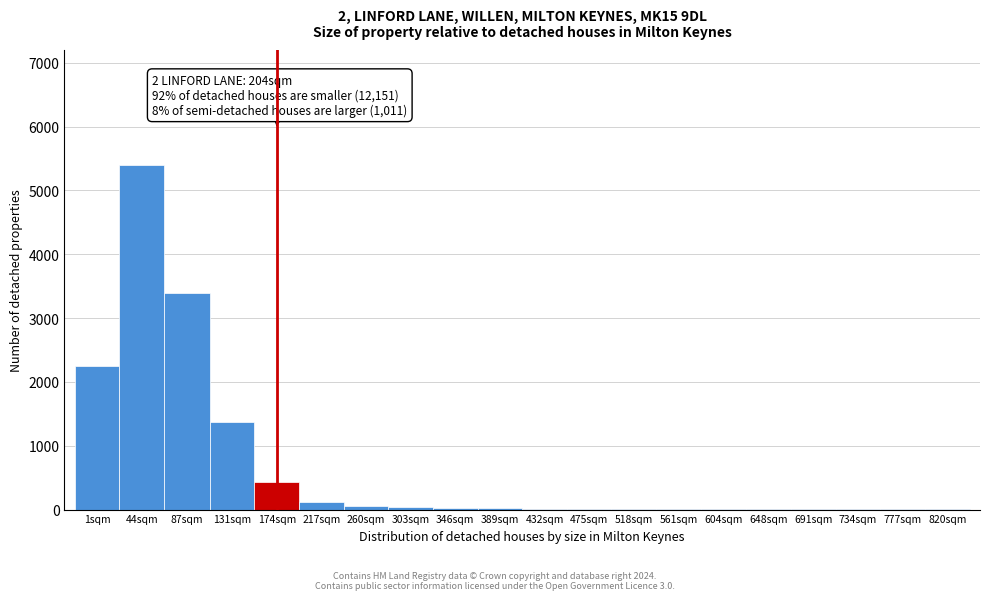

At which label is the value closest to 2701?

1sqm